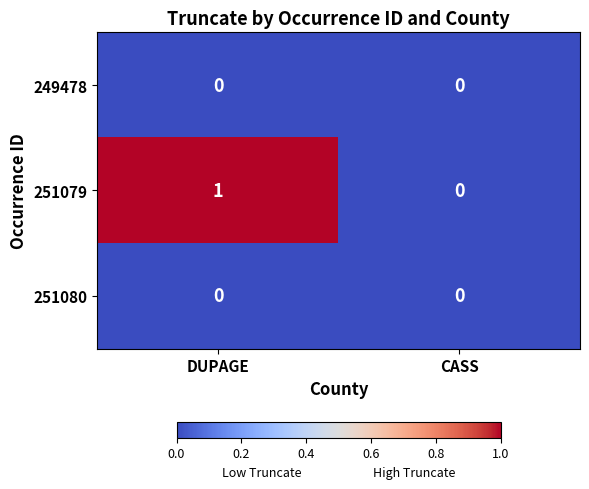

Where is 251079 nearest to the value 0?

CASS